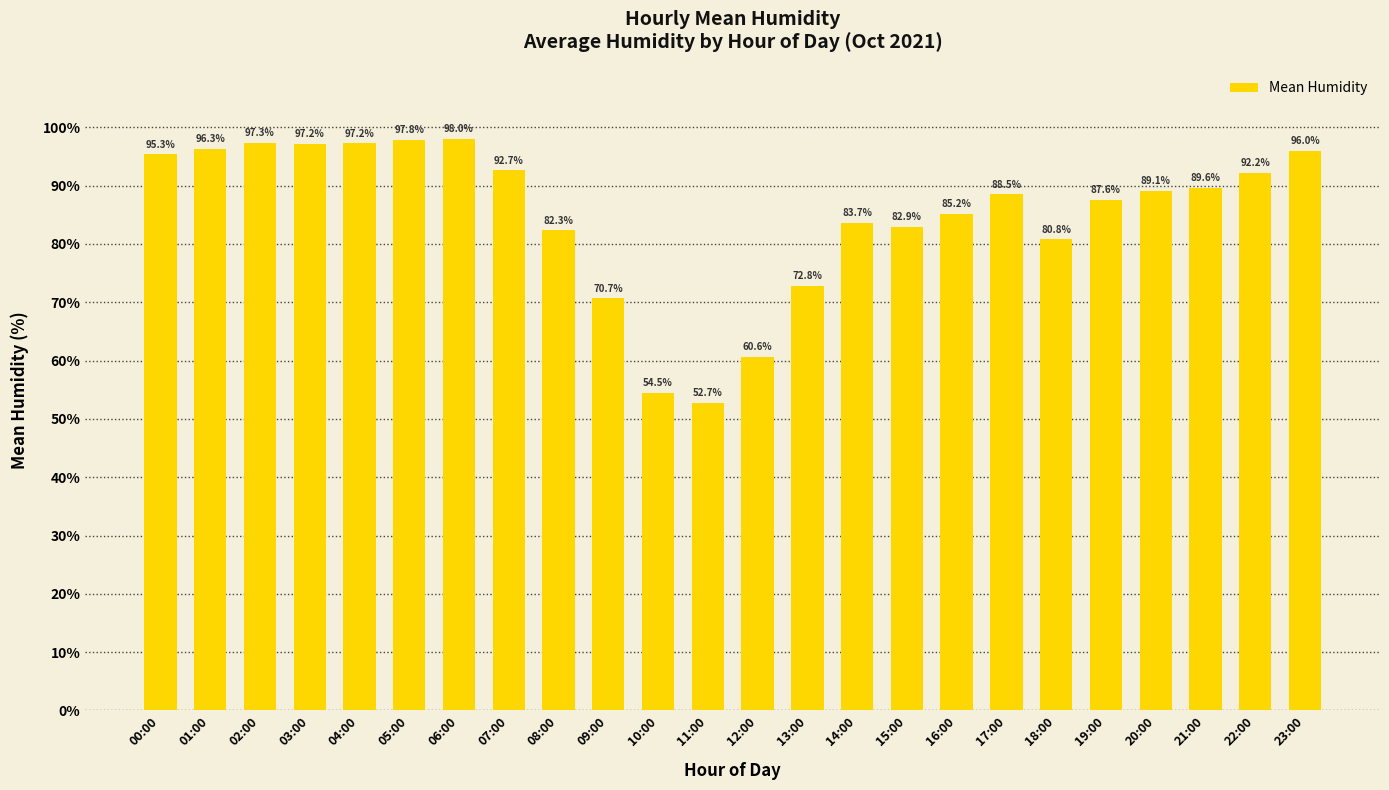

What is the change in value from 15:00 to 21:00?

+6.7